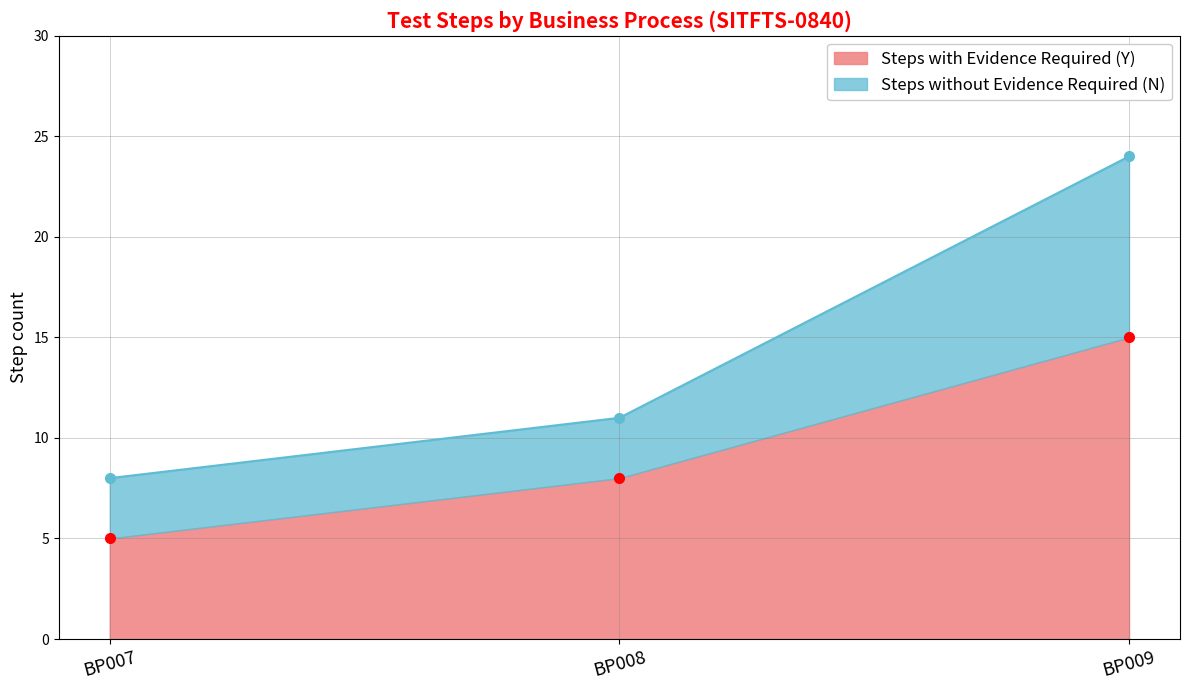

Reading left to right, list all the values displayed in this chart.

Steps with Evidence Required (Y): BP007=5	BP008=8	BP009=15
Steps without Evidence Required (N): BP007=8	BP008=11	BP009=24